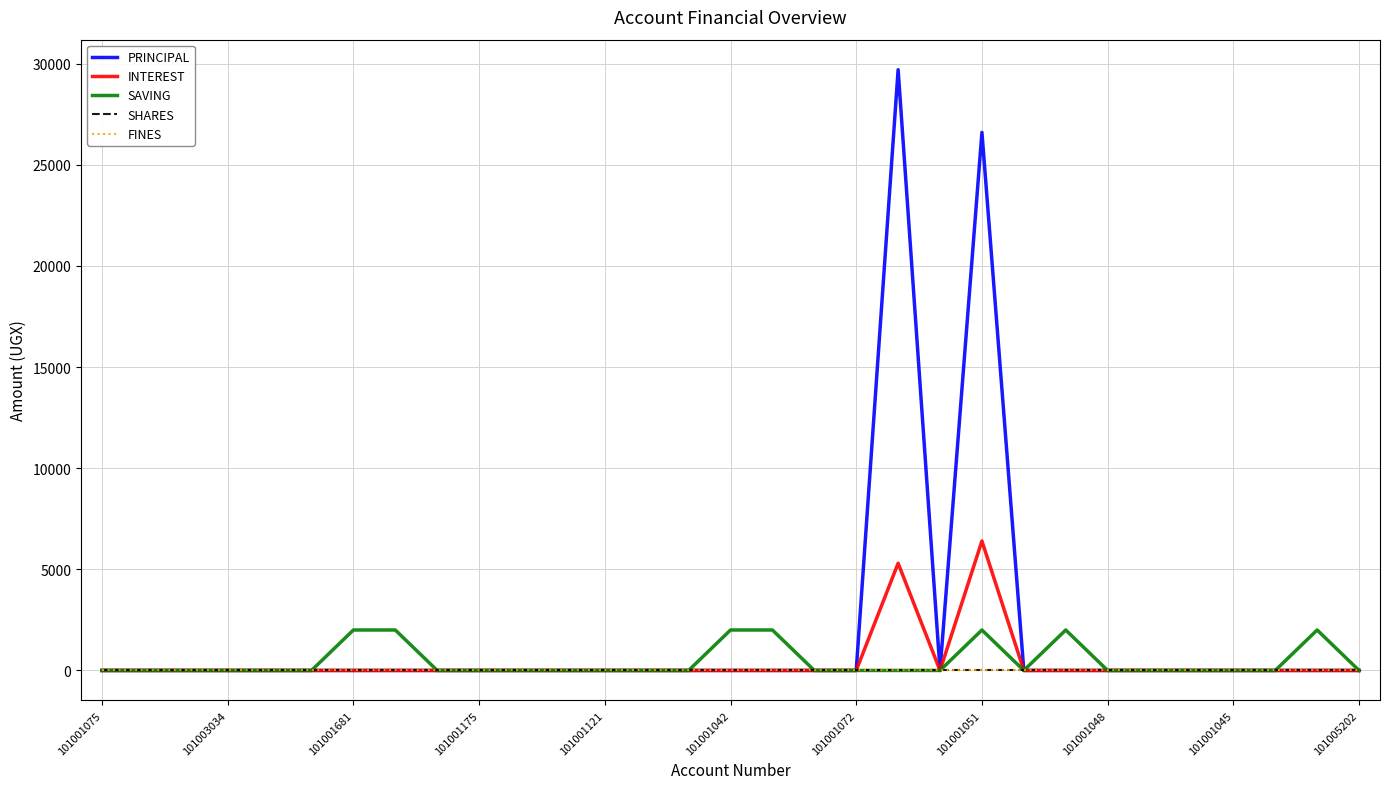

Does the chart have visible grid lines?

Yes